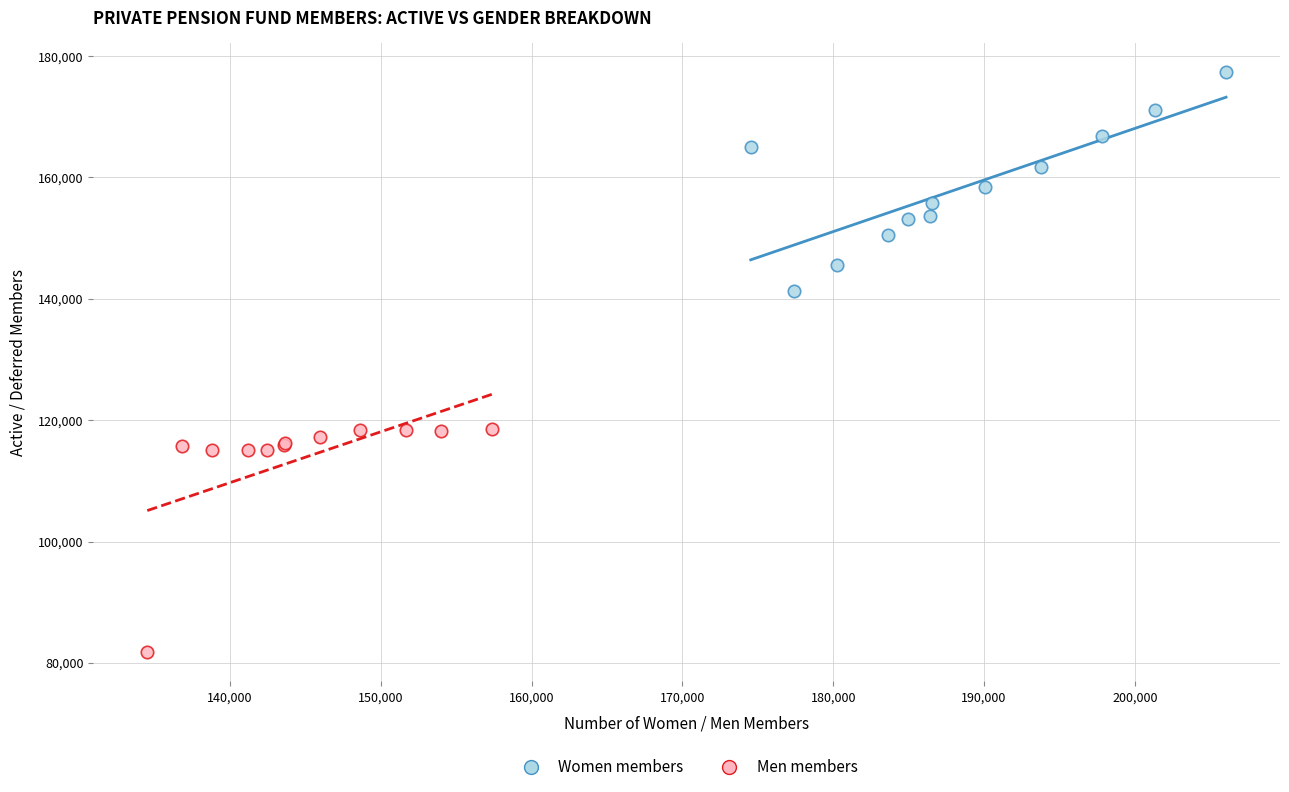

Which series has the widest spread of Y values?

Men members